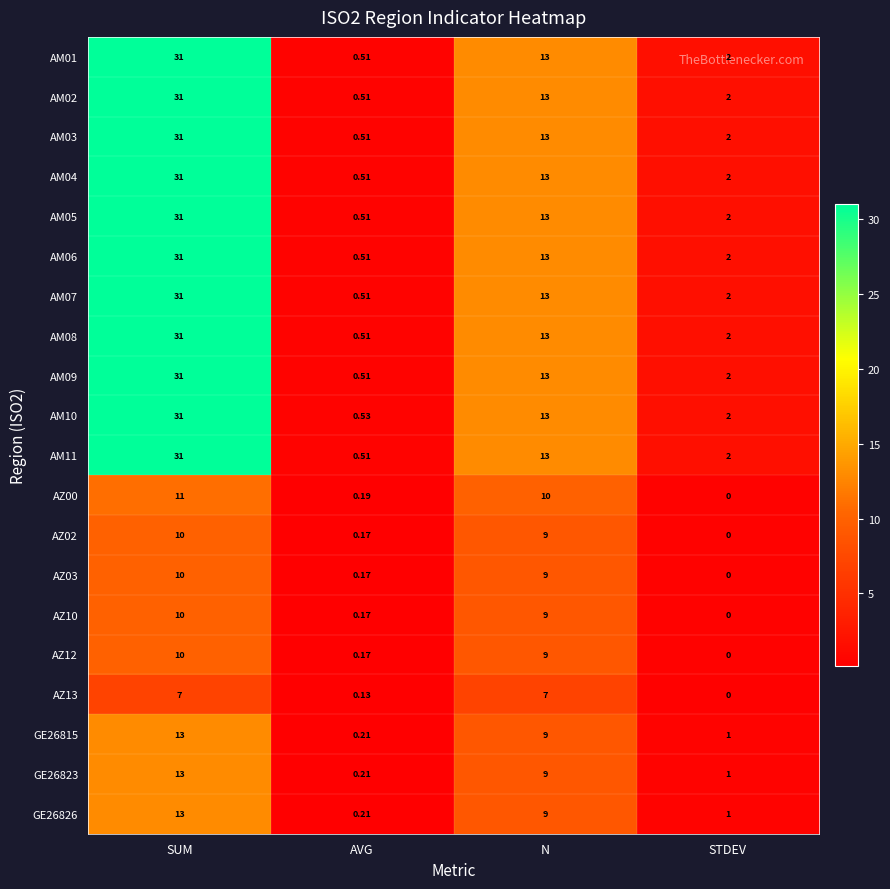

Is the value of AM10 at SUM greater than the value of GE26815 at STDEV?

Yes